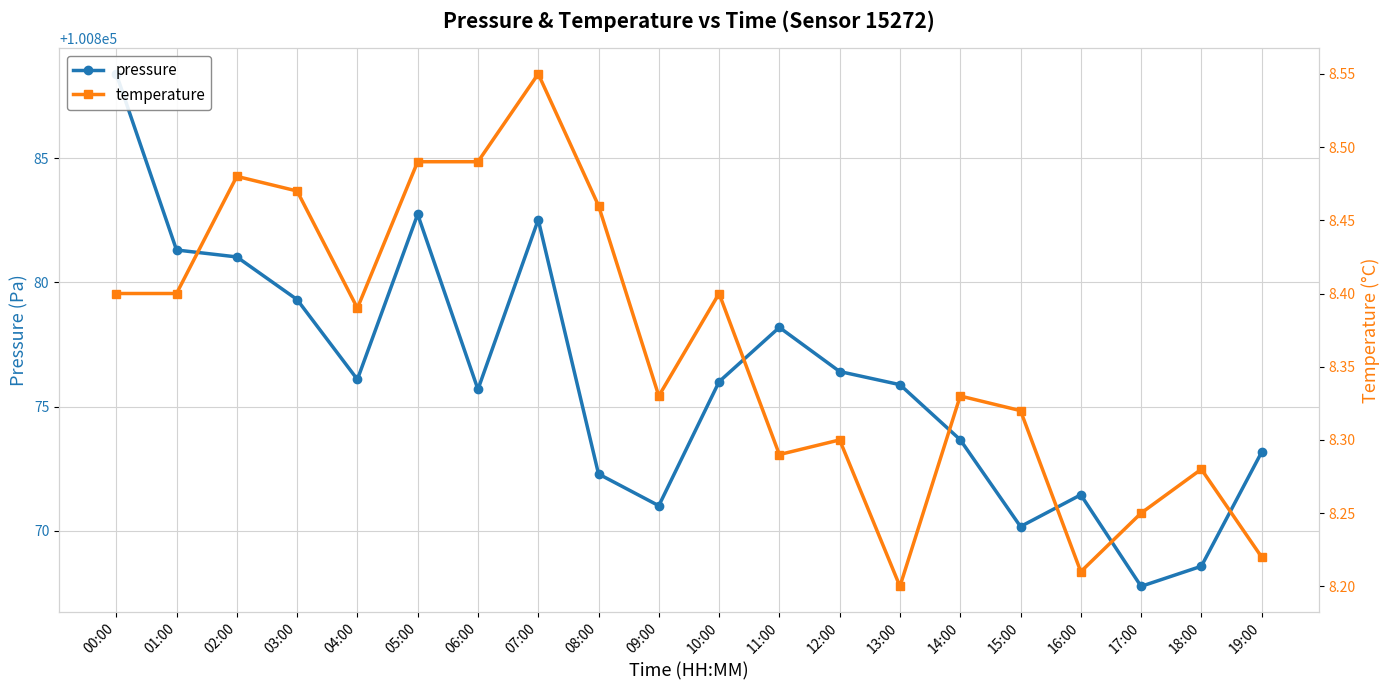

The pressure series shows 100871.4 at 16:00. True or false?

True